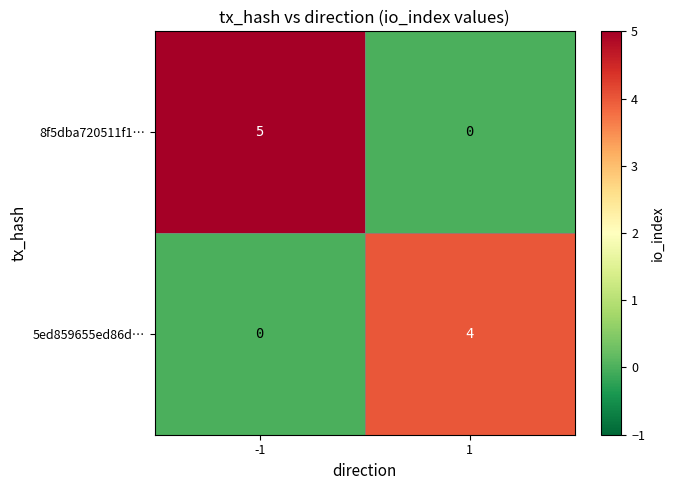

What is the difference between the 5ed859655ed86d… values at -1 and 1?

4